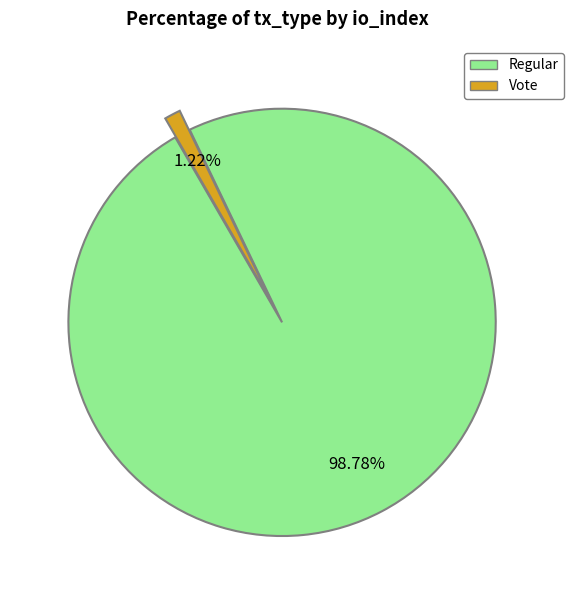

Do Regular and Vote together represent more than half of the pie?

Yes